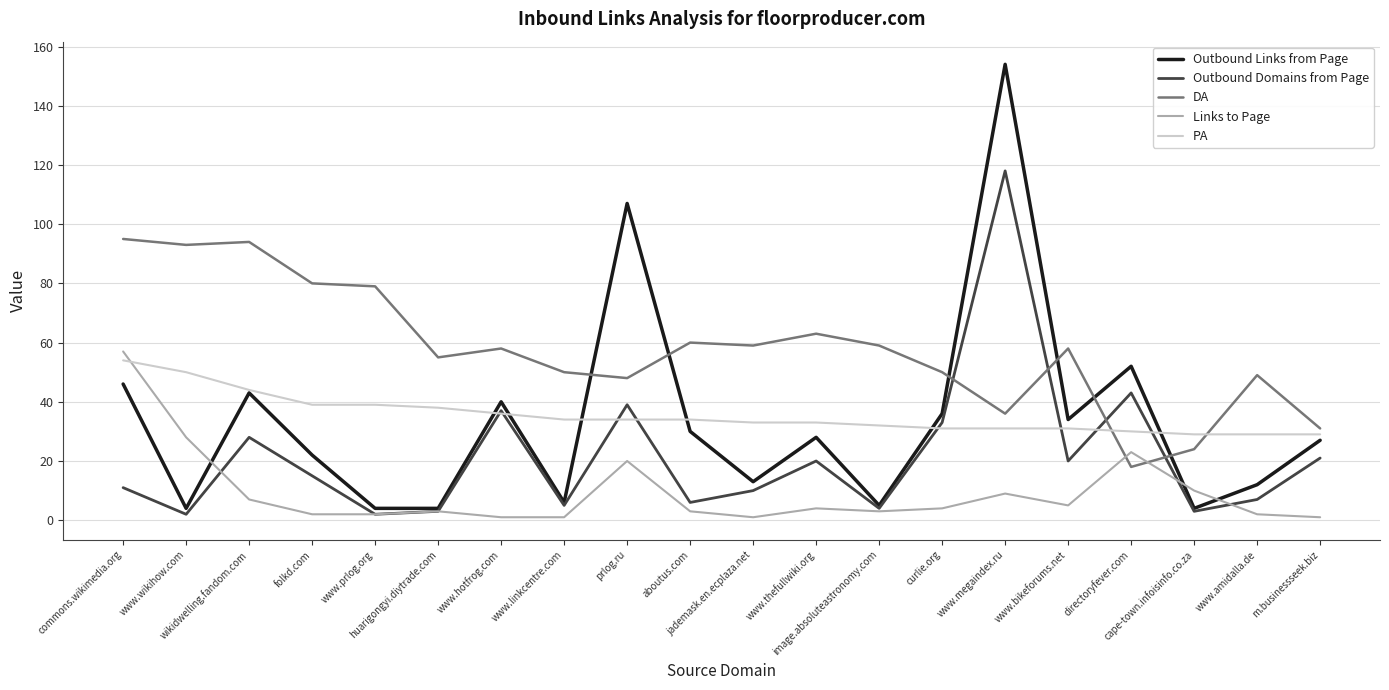

What is the total value across all series at jademask.en.ecplaza.net?

116